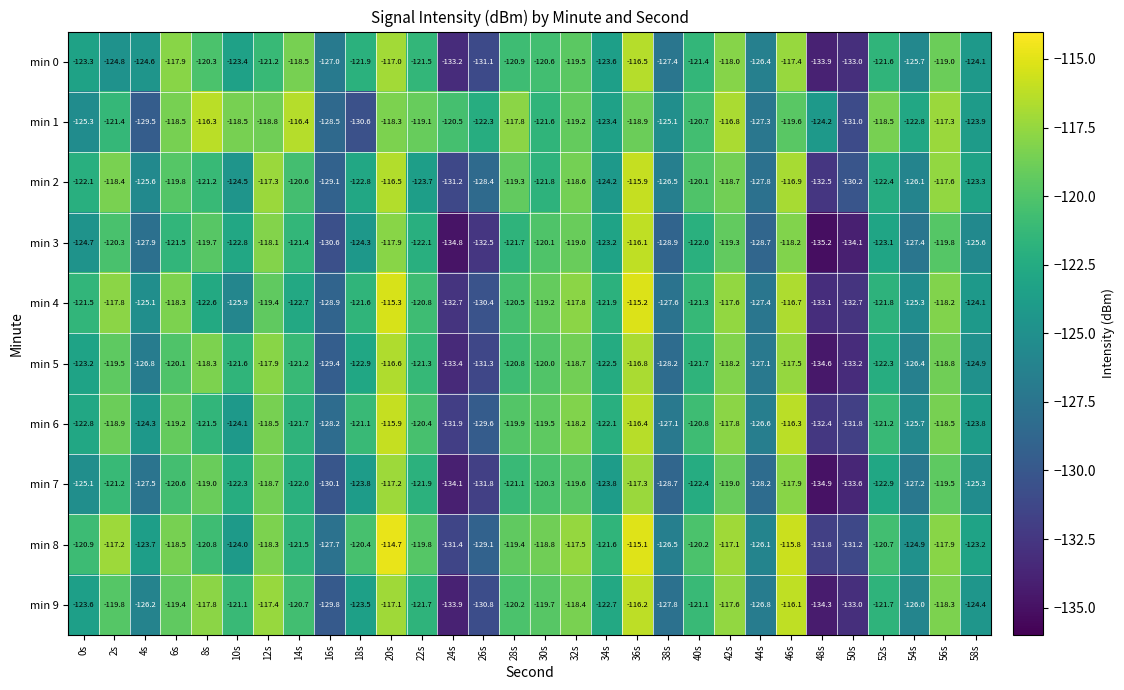

What is the difference between the min 7 values at 20s and 44s?

11.0